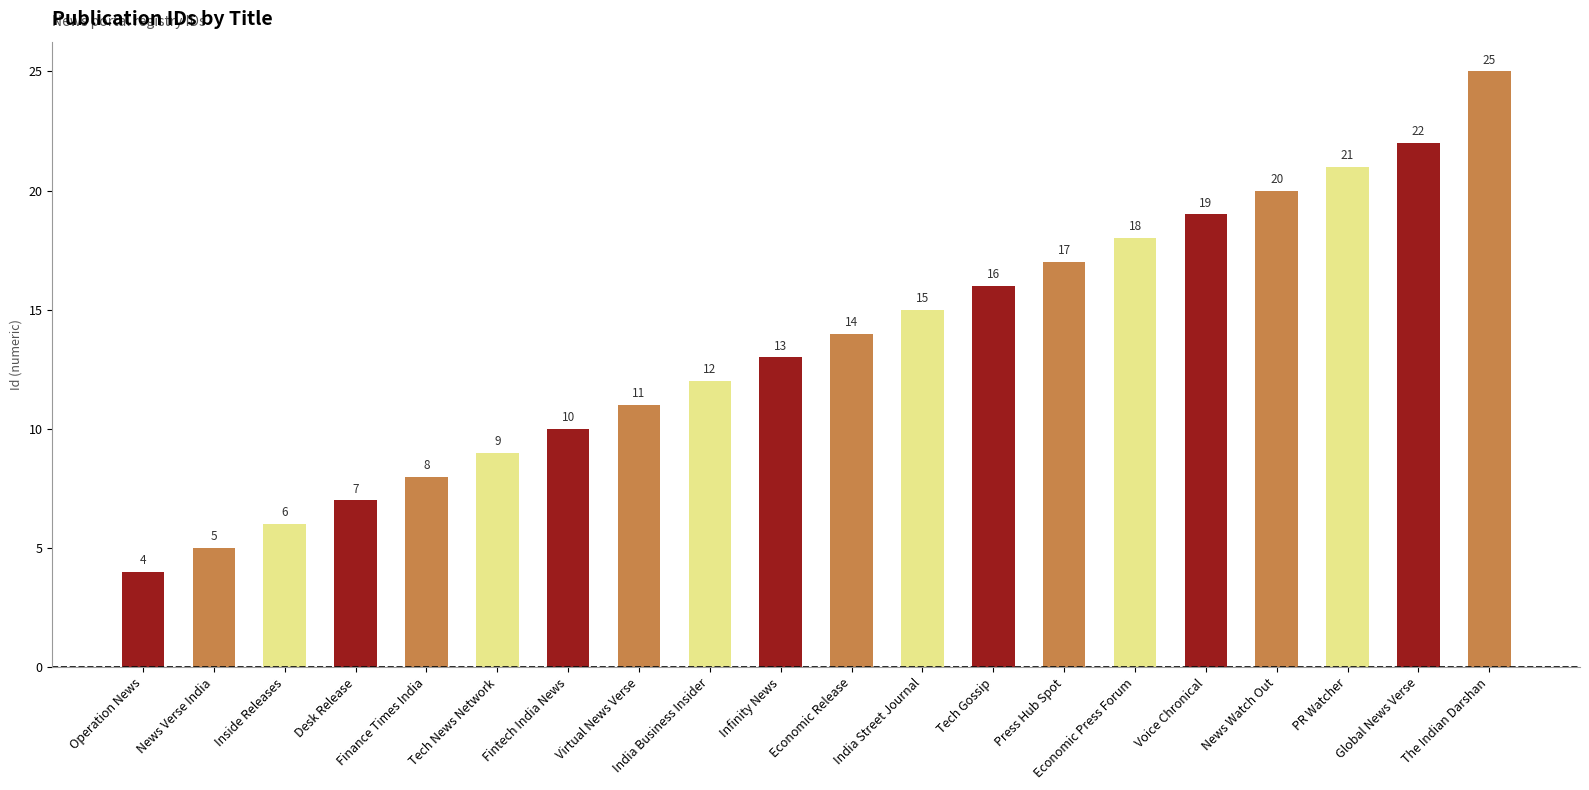

List the labels in order of value, smallest first.

Operation News, News Verse India, Inside Releases, Desk Release, Finance Times India, Tech News Network, Fintech India News, Virtual News Verse, India Business Insider, Infinity News, Economic Release, India Street Journal, Tech Gossip, Press Hub Spot, Economic Press Forum, Voice Chronical, News Watch Out, PR Watcher, Global News Verse, The Indian Darshan